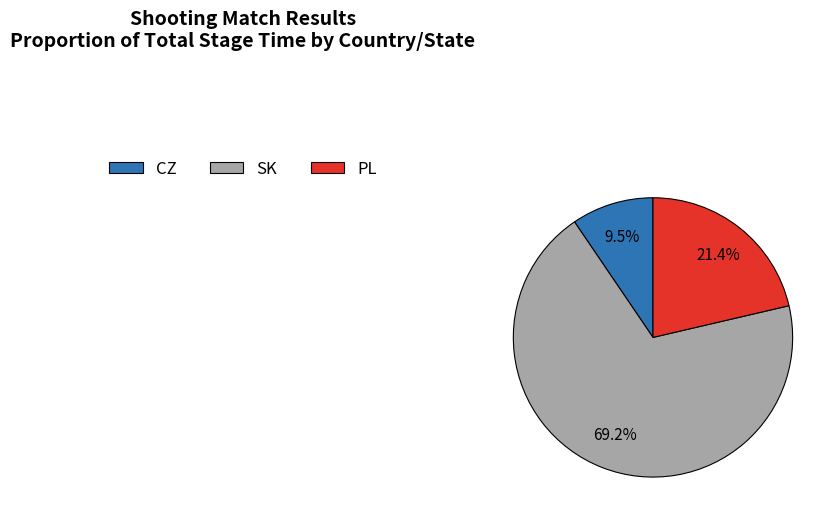

Between PL and CZ, which is larger?

PL